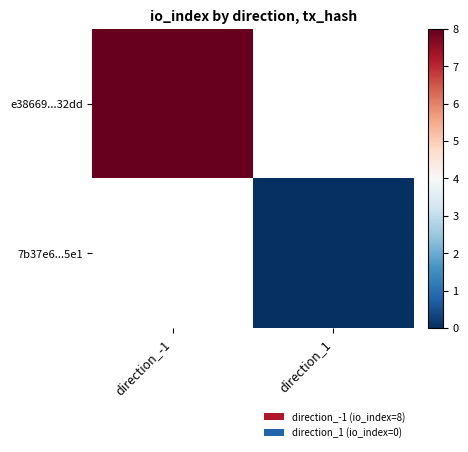

What is the maximum value shown in the chart?

8.0